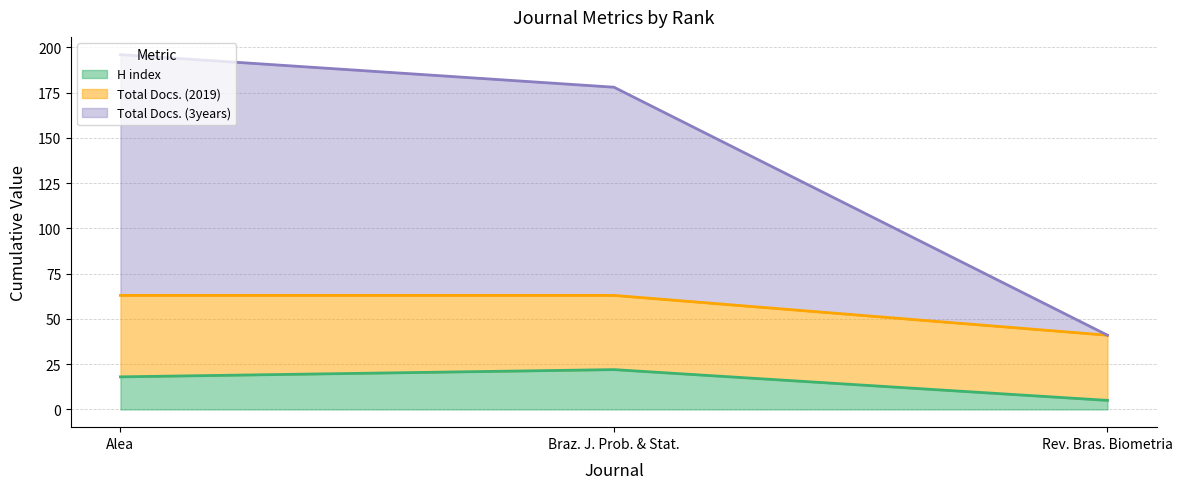

Does the chart have visible grid lines?

Yes